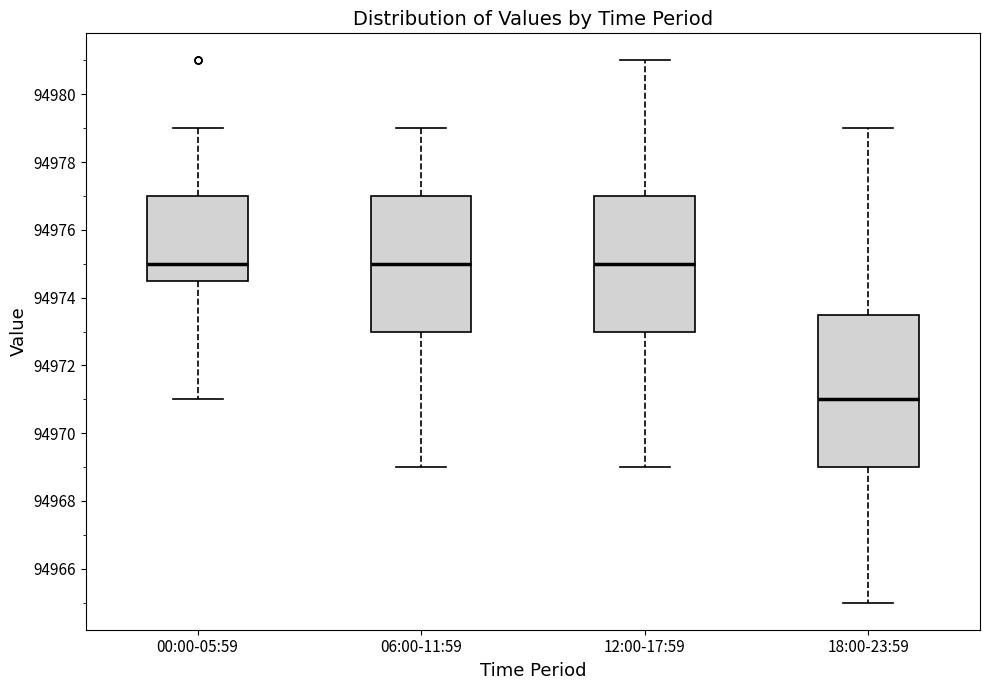

Reading left to right, read every box against the y-axis: the position of its median line, the range the box covers, and the ends of its whiskers. The values are not printed on the chart, so give them approximately, as read against the axis.

00:00-05:59: median 94975.0, box 94974.6 to 94977.0, whiskers 94971.0 to 94979.0
06:00-11:59: median 94975.0, box 94973.0 to 94977.0, whiskers 94969.0 to 94979.0
12:00-17:59: median 94975.0, box 94973.0 to 94977.0, whiskers 94969.0 to 94981.0
18:00-23:59: median 94971.0, box 94969.0 to 94973.6, whiskers 94965.0 to 94979.0